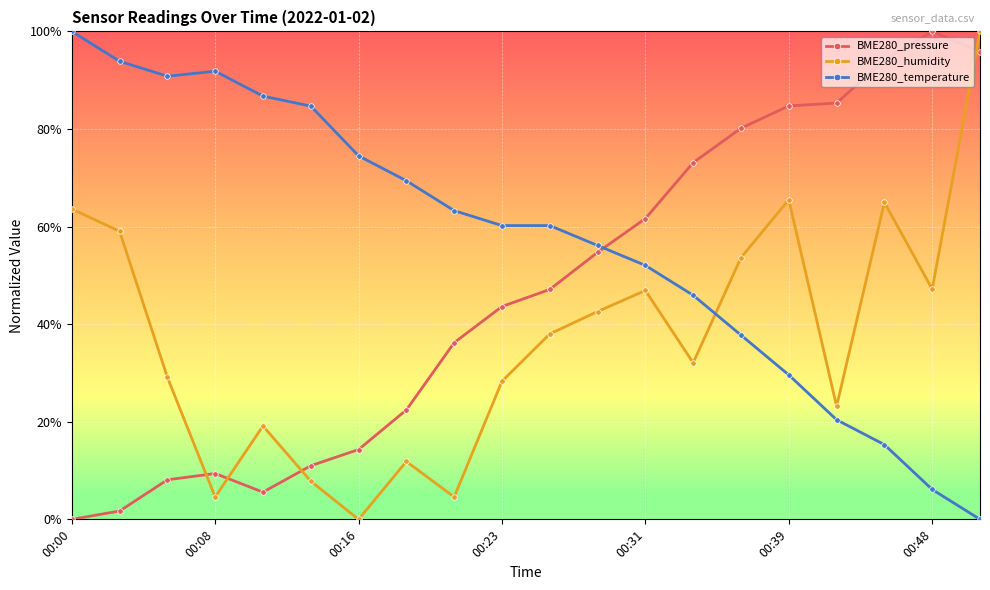

What is the difference between the maximum and minimum values in the BME280_pressure series?

1.0